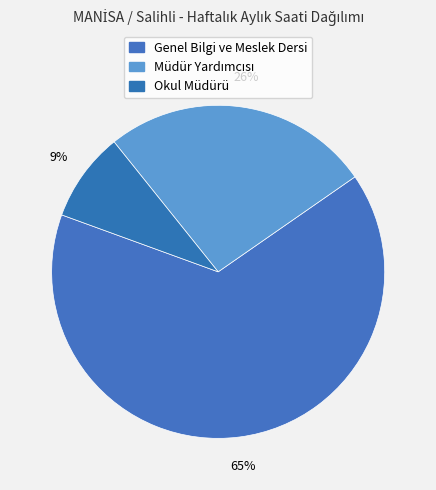

How many slices are in this pie chart?

3